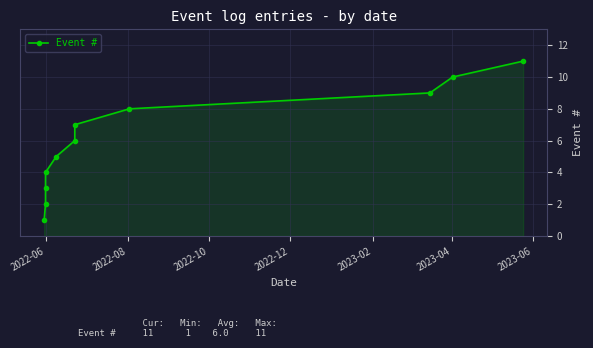

True or false: there are more than 2 points higher than both neighbors.

False